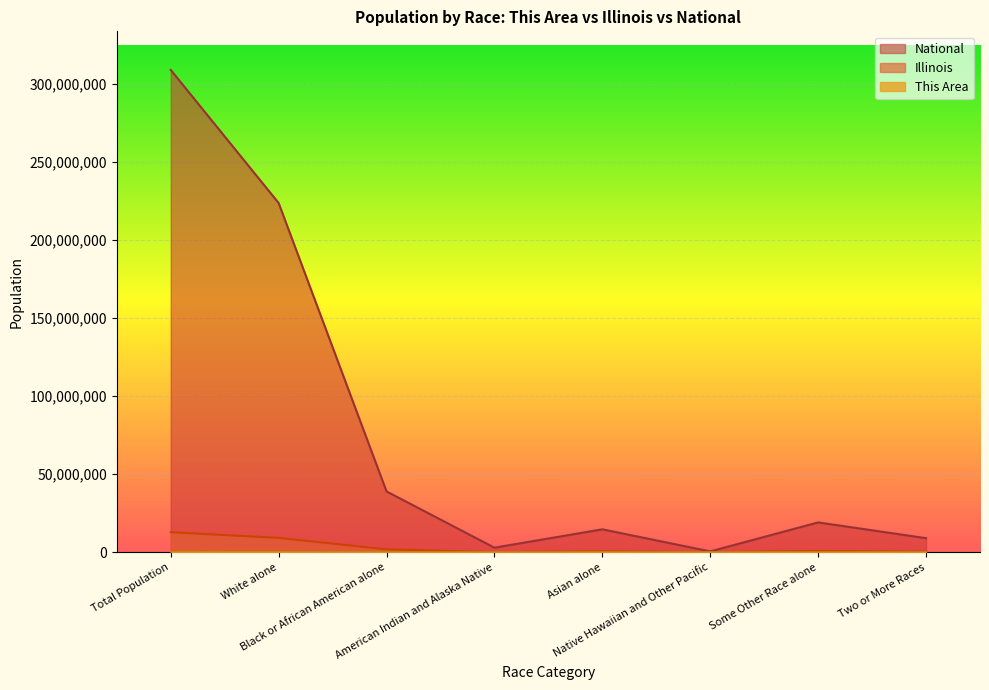

Between Black or African American alone and Asian alone, which series saw the biggest shift?

National